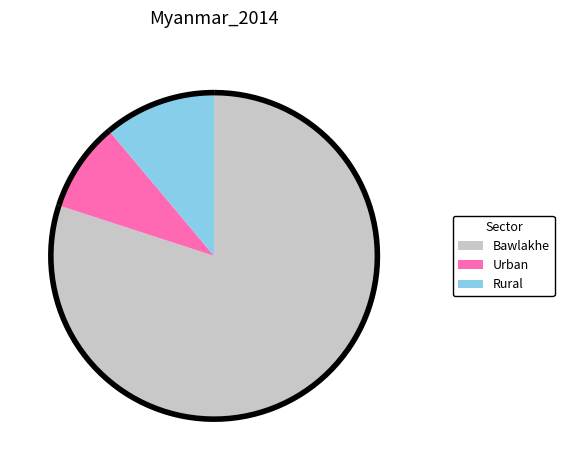

Is there a majority slice in this chart?

Yes